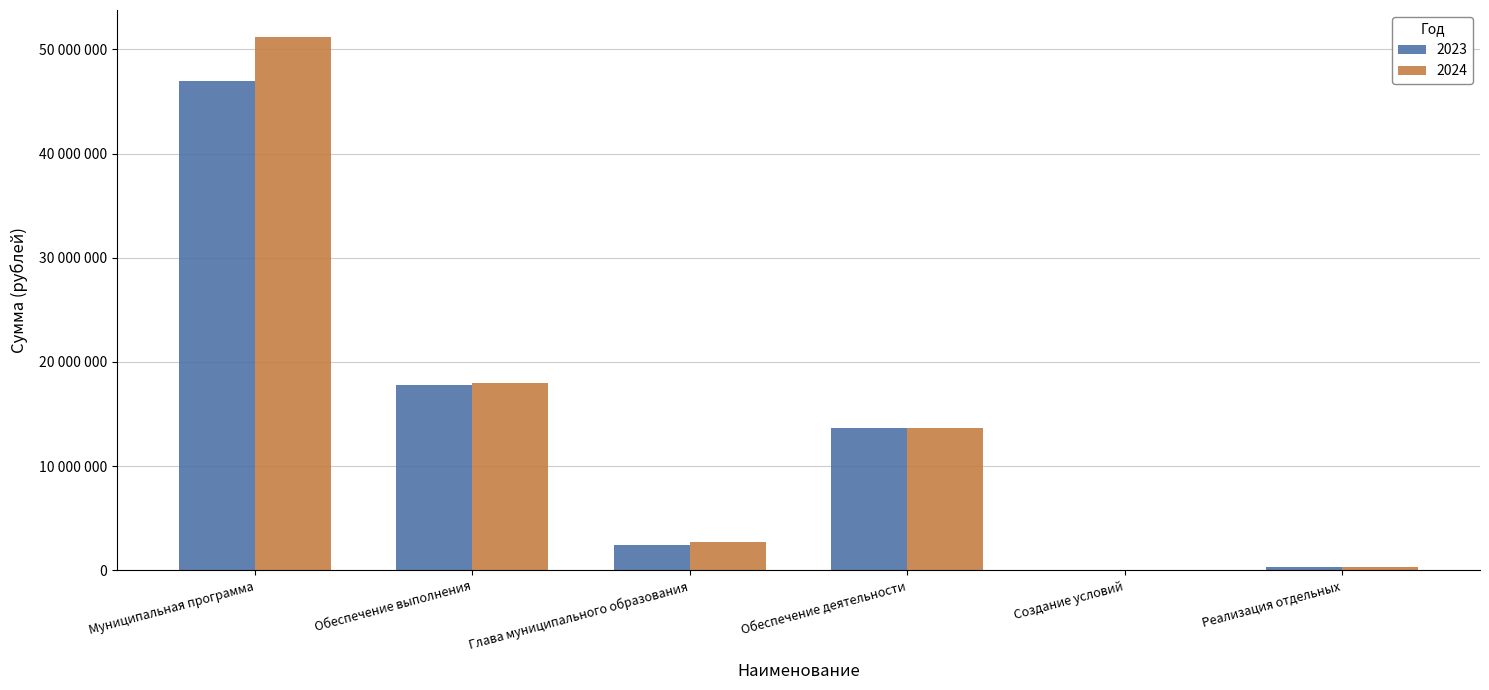

Are the bars grouped side by side (vs. stacked)?

Yes